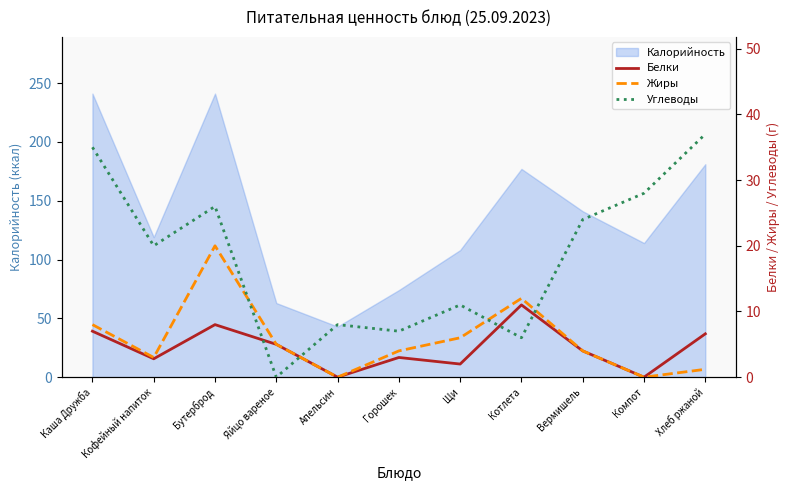

Which category has the highest value in the Белки series?

Котлета